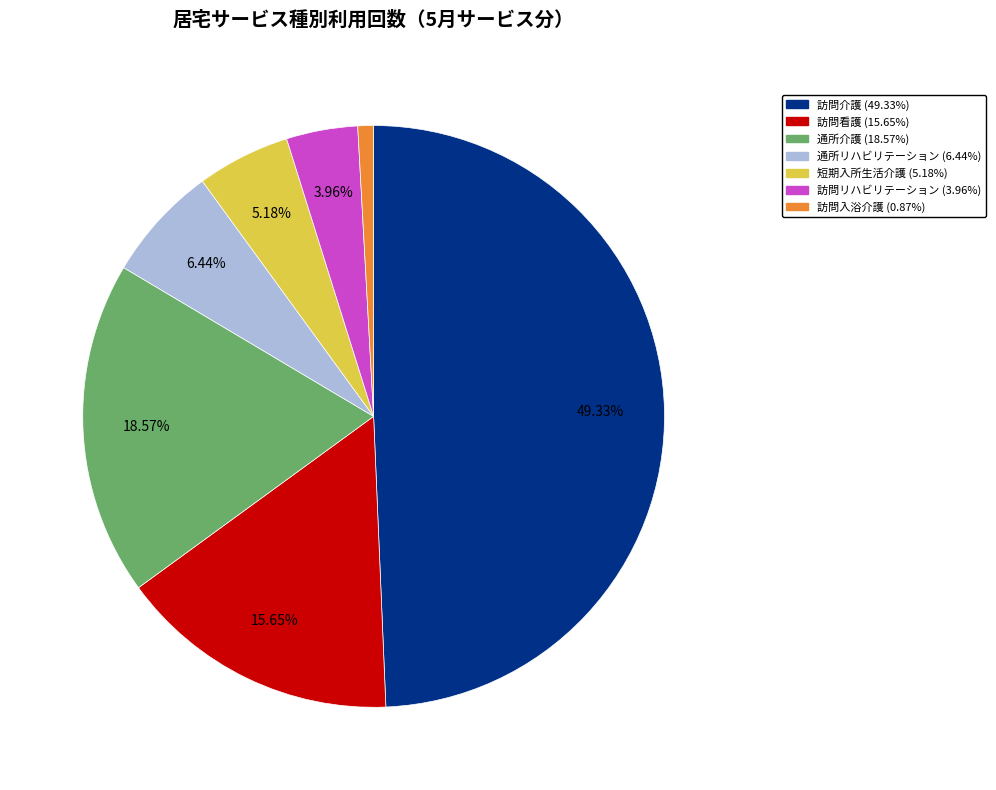

Rank the categories by value from highest to lowest.

訪問介護, 通所介護, 訪問看護, 通所リハビリテーション, 短期入所生活介護, 訪問リハビリテーション, 訪問入浴介護